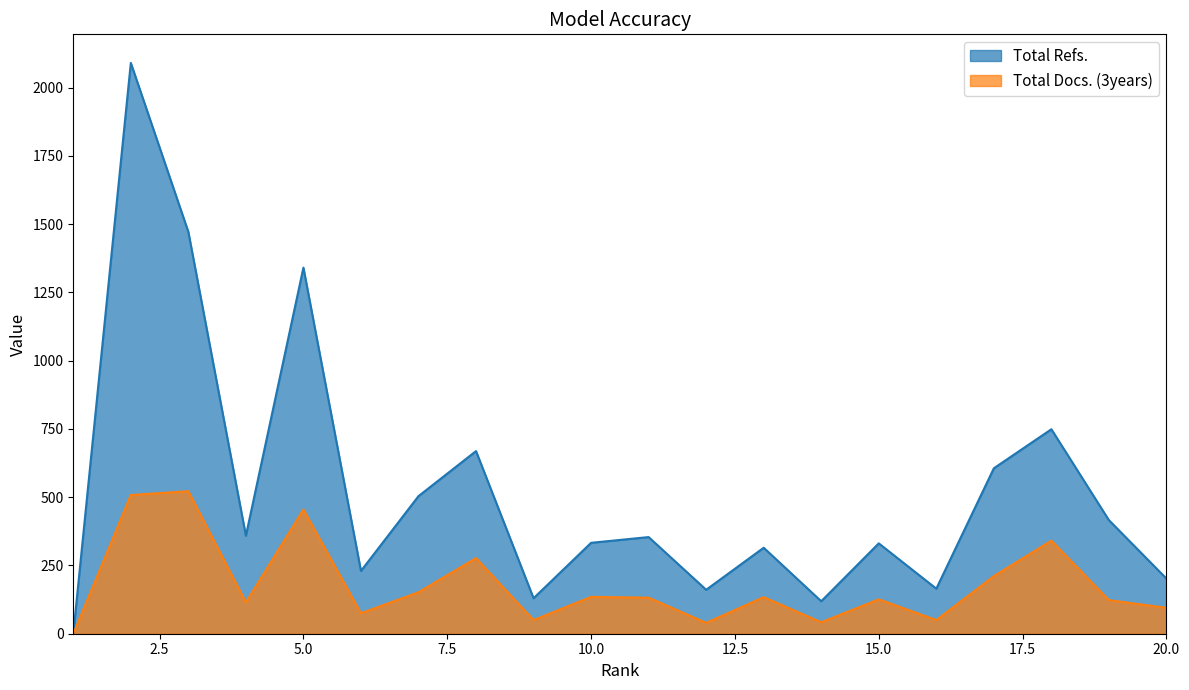

True or false: Total Refs. and Total Docs. (3years) cross at least once.

False